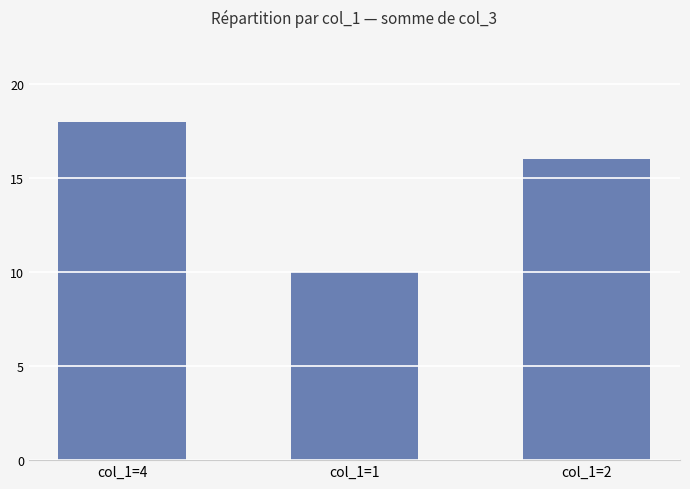

At which category does the chart reach its minimum across all series?

col_1=1